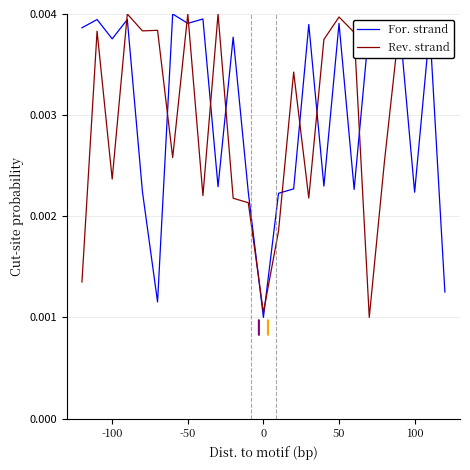

At which category is the sum across all series the highest?

50